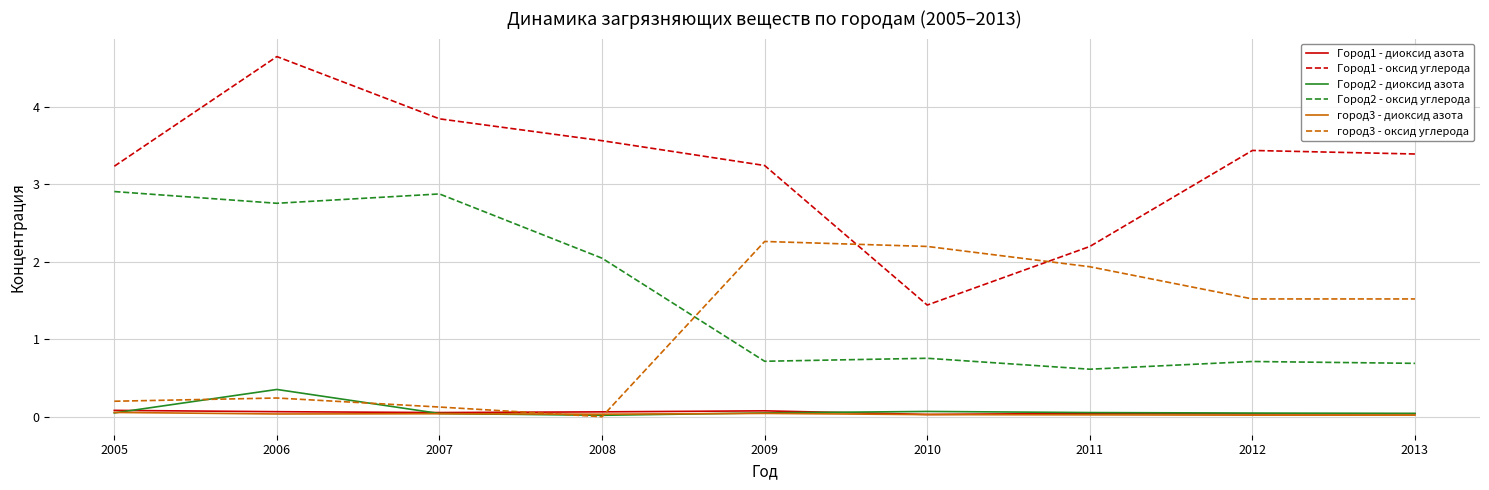

What is the approximate value of Город1 - диоксид азота at 2007?

0.1